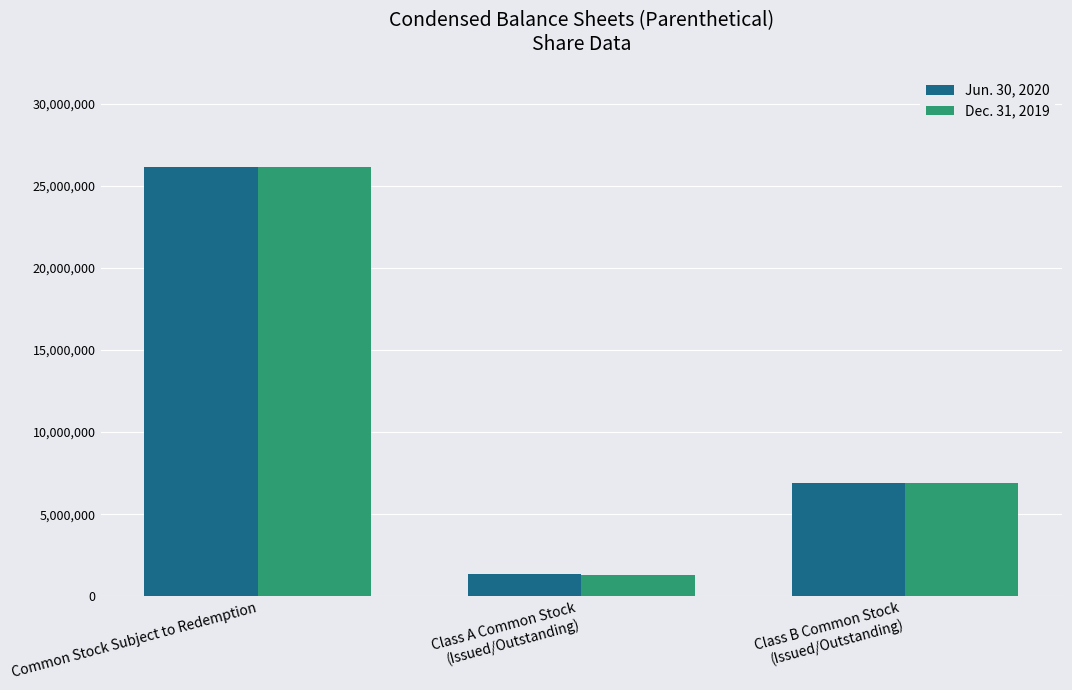

Does the chart contain any negative values?

No